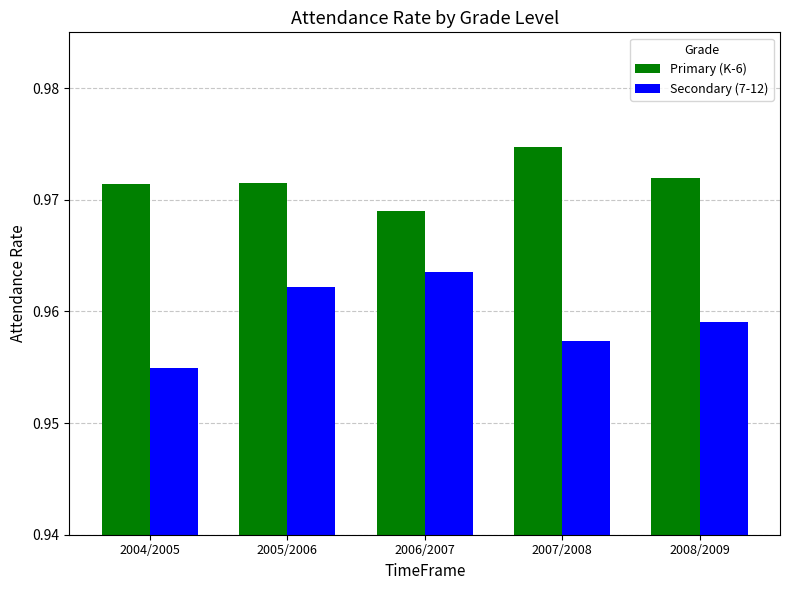

Rank the series at 2006/2007 from highest to lowest value.

Primary (K-6), Secondary (7-12)